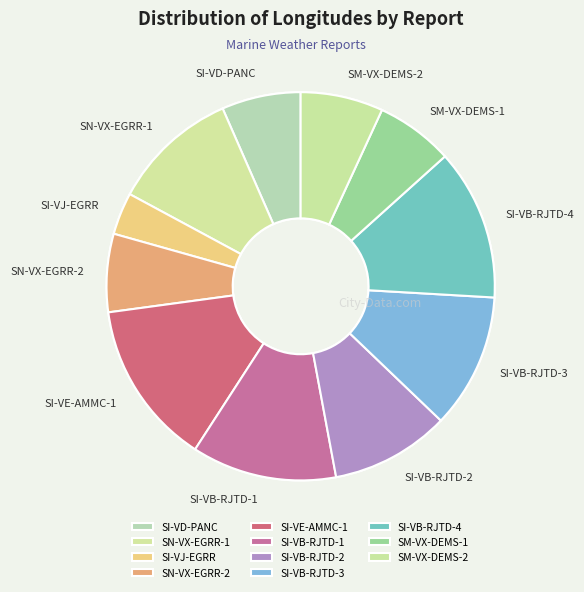

Is it true that SM-VX-DEMS-1 is 16% of the pie?

False